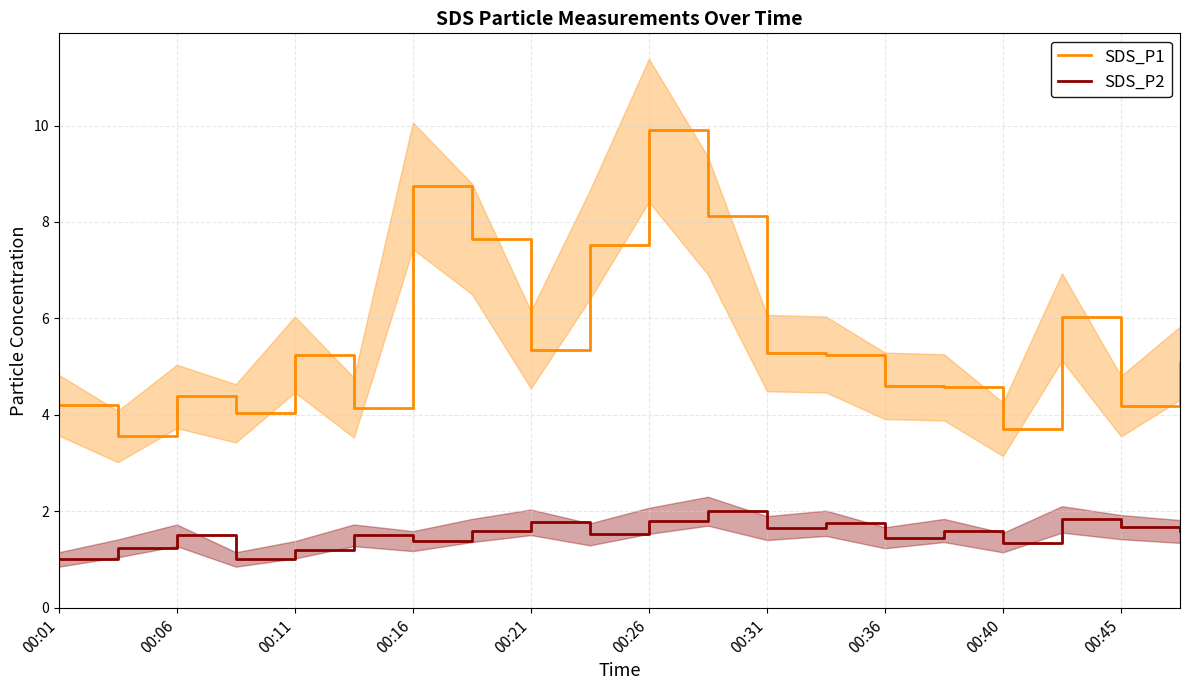

How many lines are shown in the chart?

2